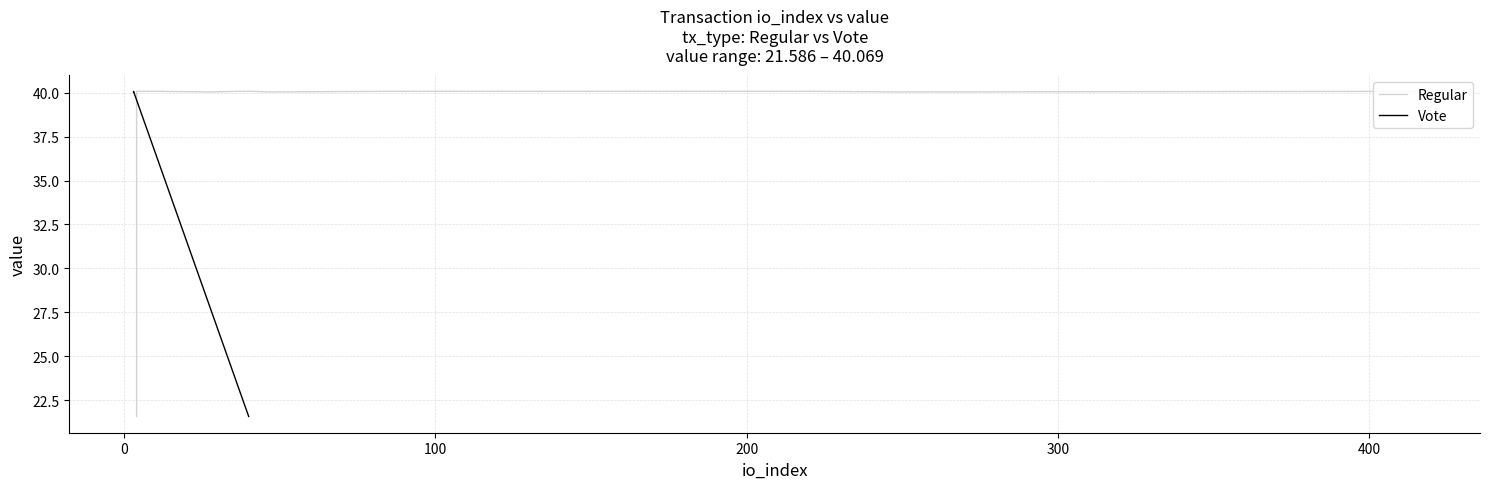

What is the value of the 3rd point from the left?

40.0